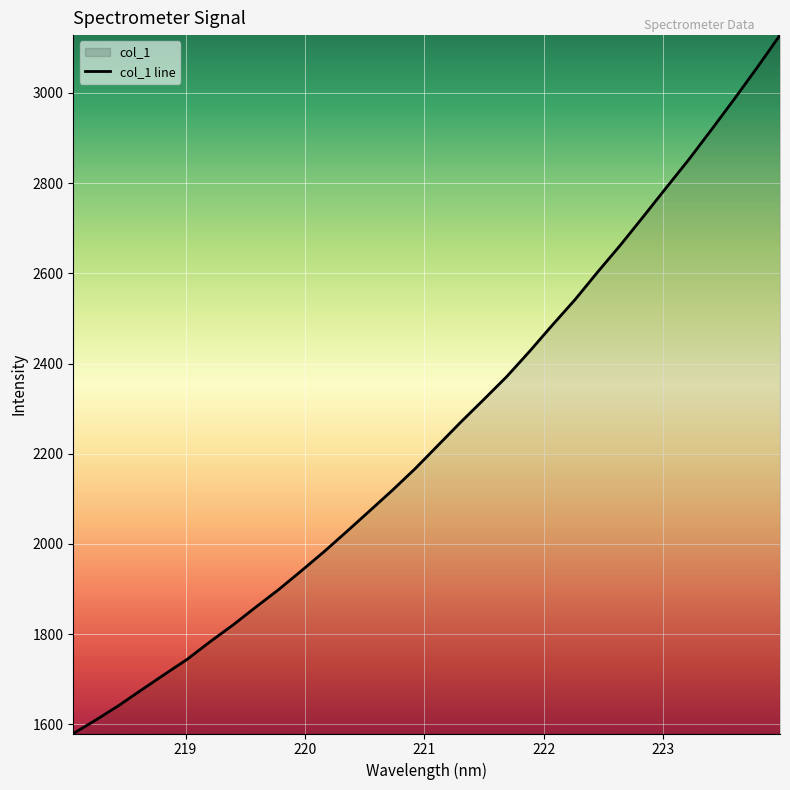

How many lines are shown in the chart?

1